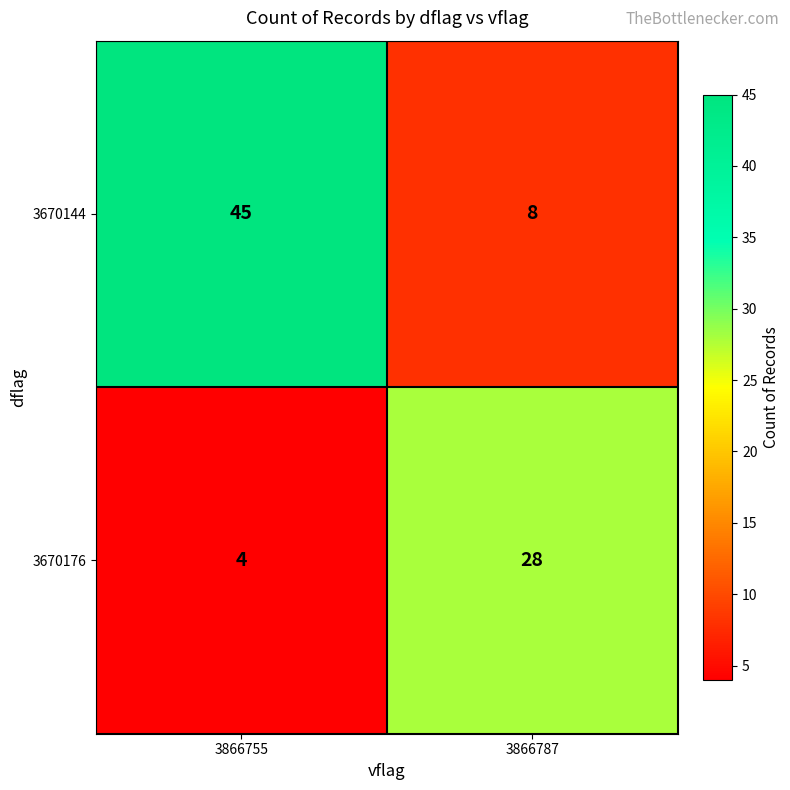

Reading left to right, list all the values displayed in this chart.

3670144: 45	8
3670176: 4	28